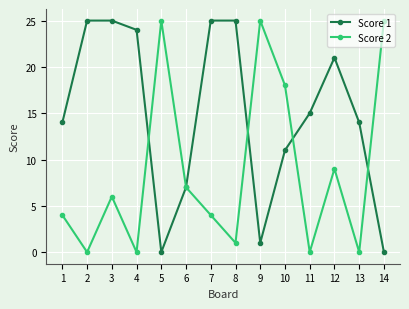

Rank the series by their average value, from lowest to highest.

Score 2, Score 1